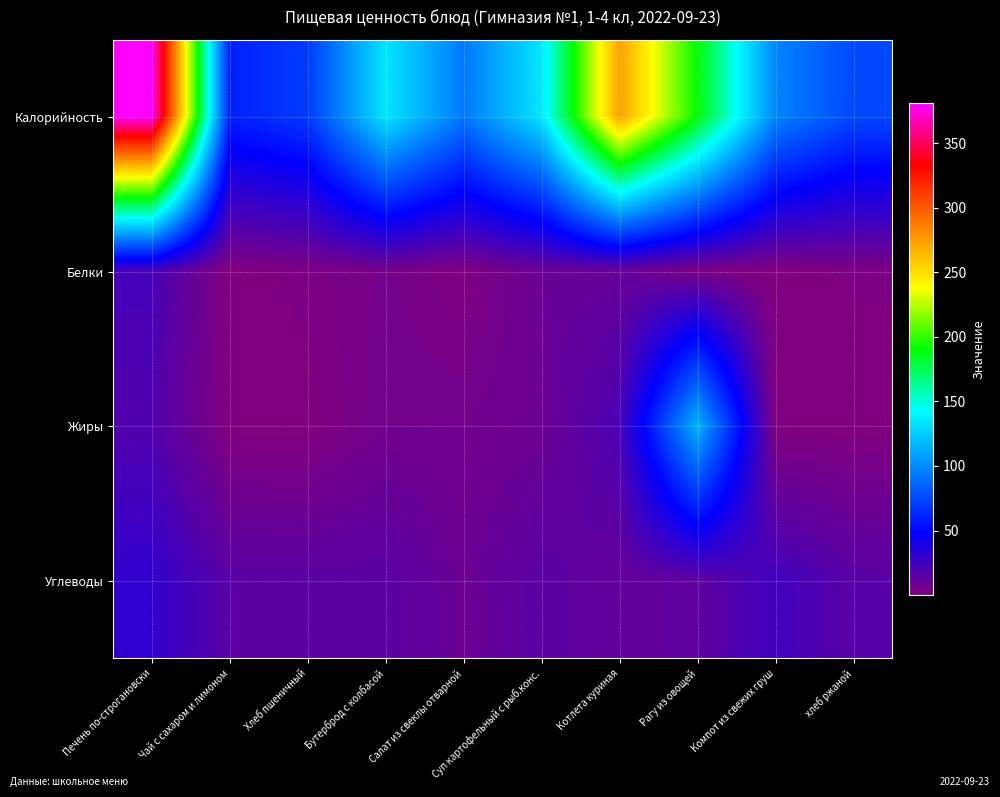

How many data points does each series have?

10